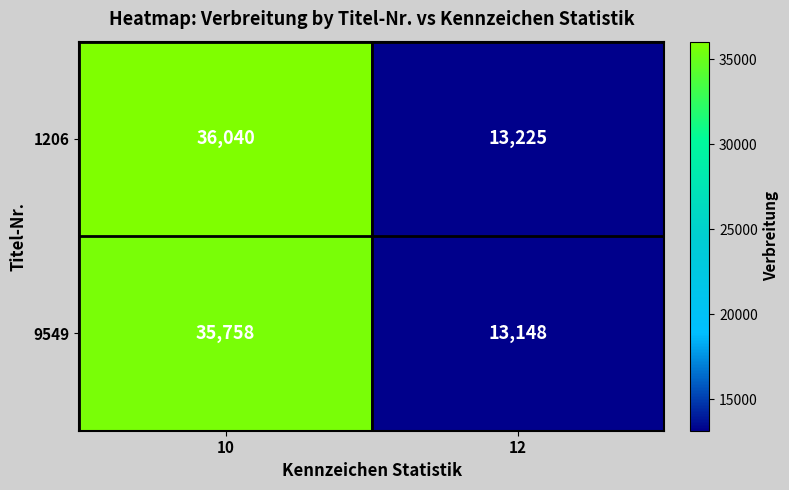

Rank the series by their average value, from lowest to highest.

9549, 1206